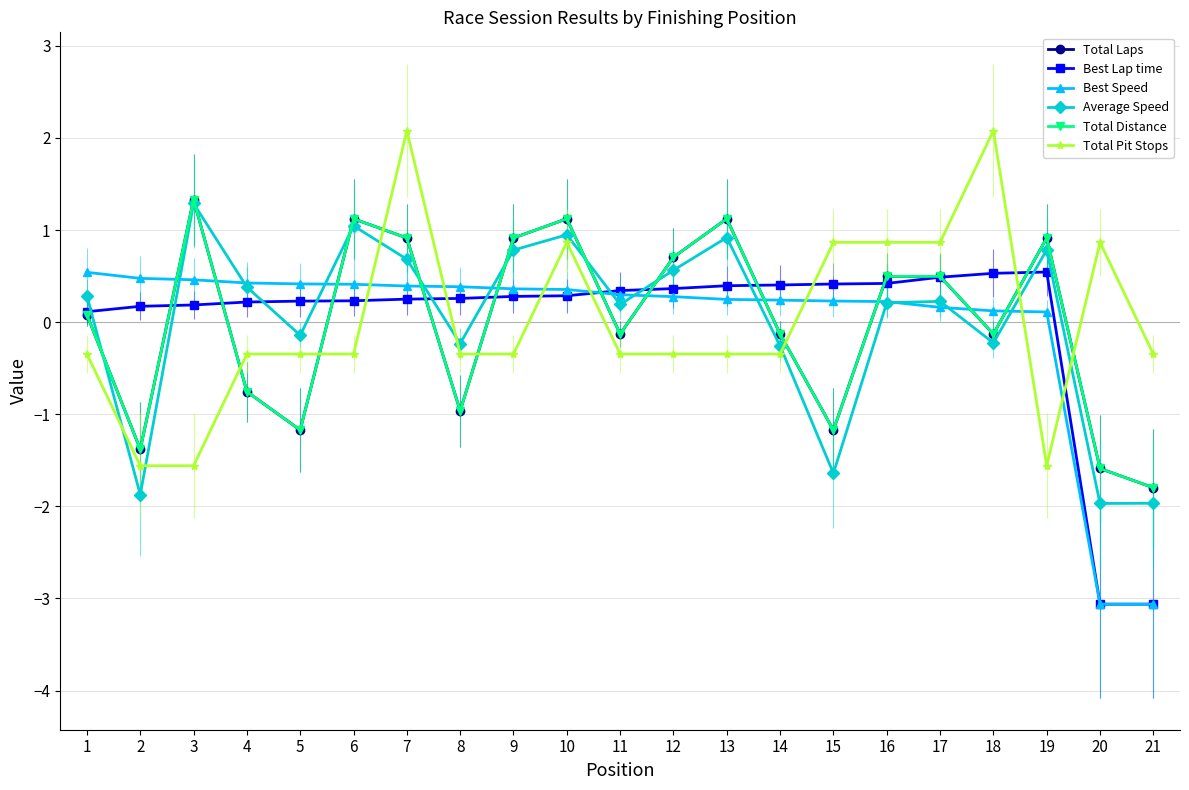

What is the value of the Total Distance point at the 6th from the left?

1.1